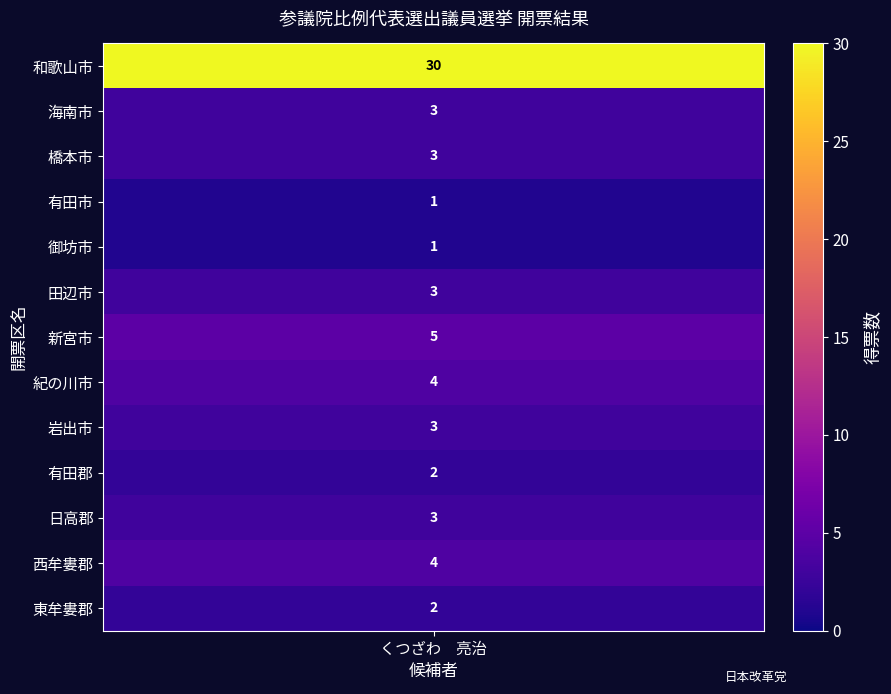

Reading right to left, what are all the values shown in this chart?

東牟婁郡=2	西牟婁郡=4	日高郡=3	有田郡=2	岩出市=3	紀の川市=4	新宮市=5	田辺市=3	御坊市=1	有田市=1	橋本市=3	海南市=3	和歌山市=30